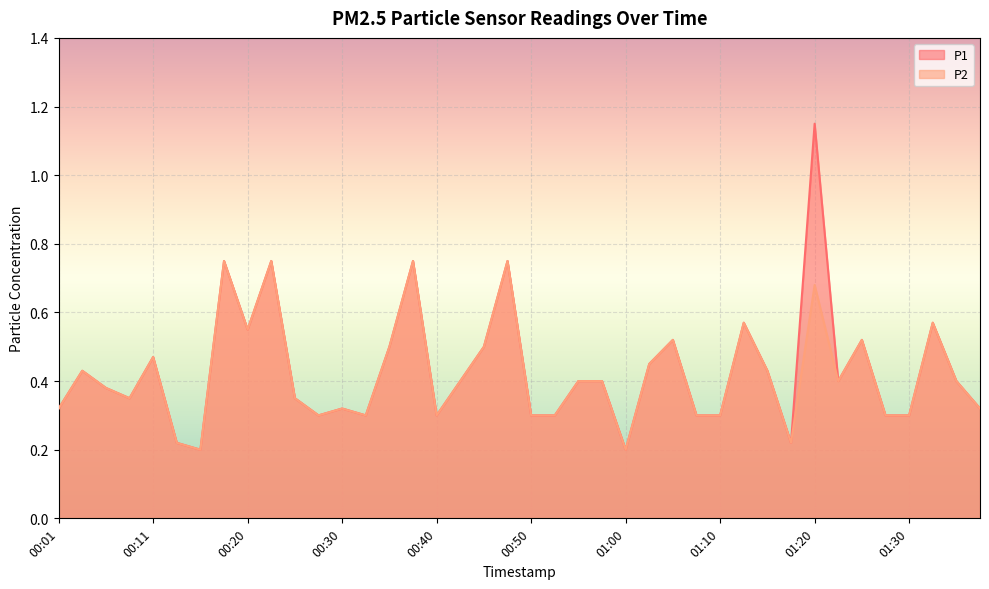

Is the value of P1 at 01:17 greater than the value of P2 at 00:52?

No